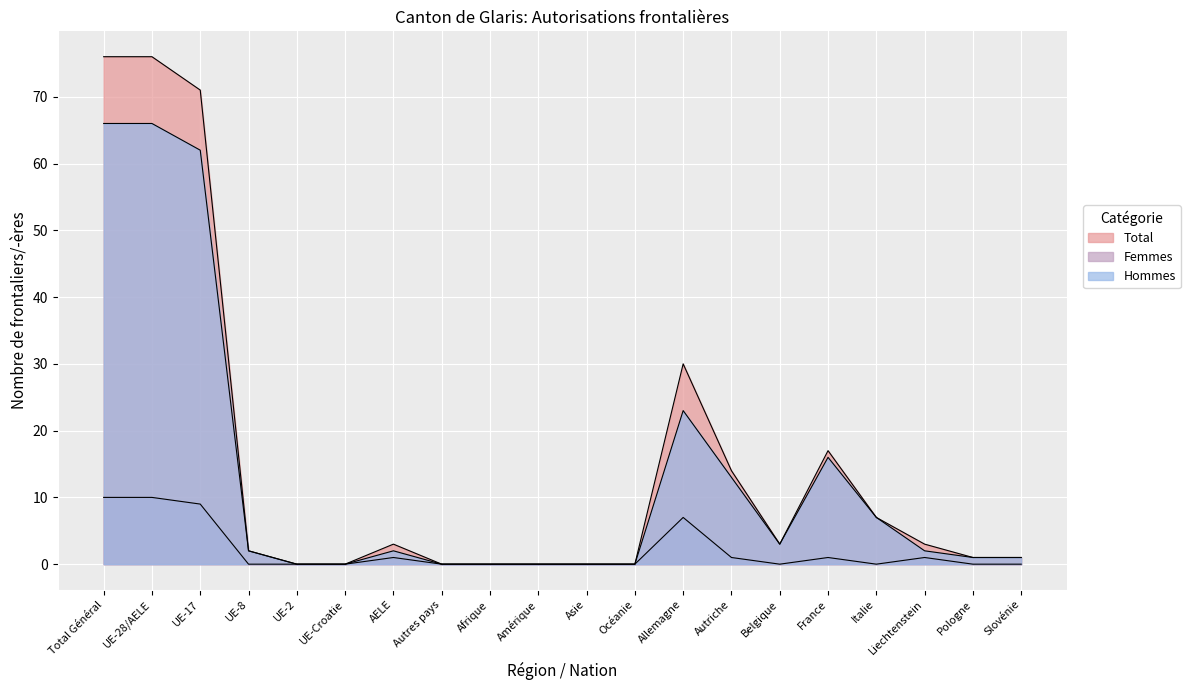

Is the value of Total at Asie greater than the value of Femmes at France?

No